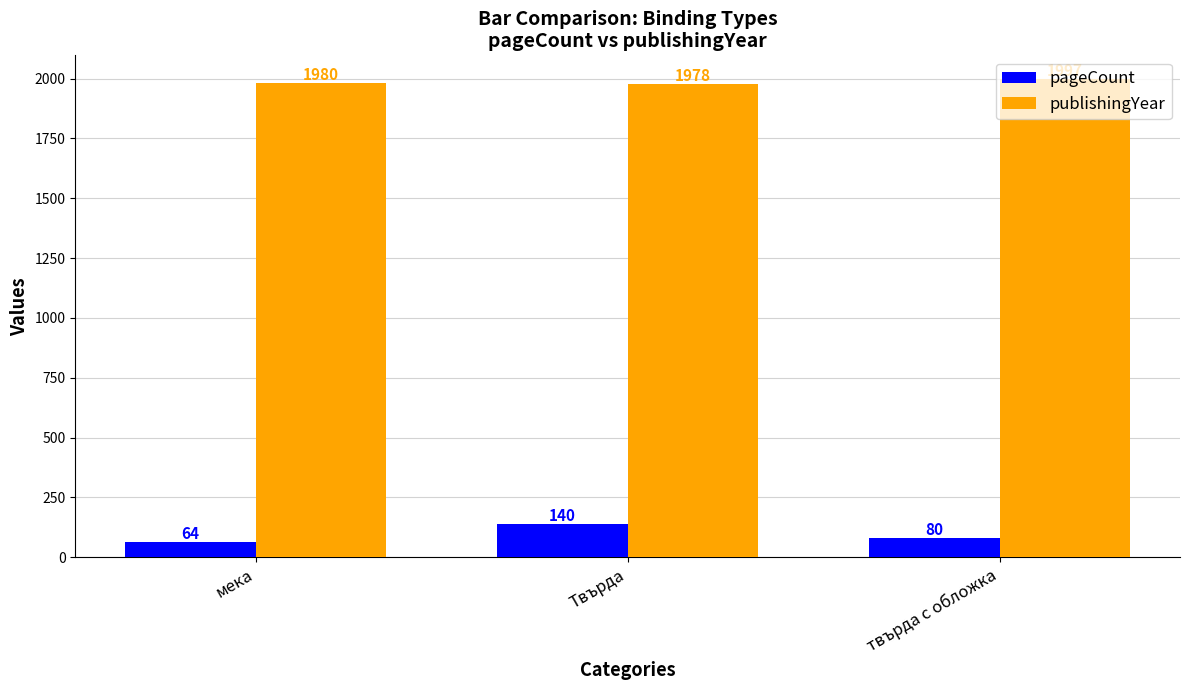

Rank the categories by publishingYear value from highest to lowest.

твърда с обложка, мека, Твърда